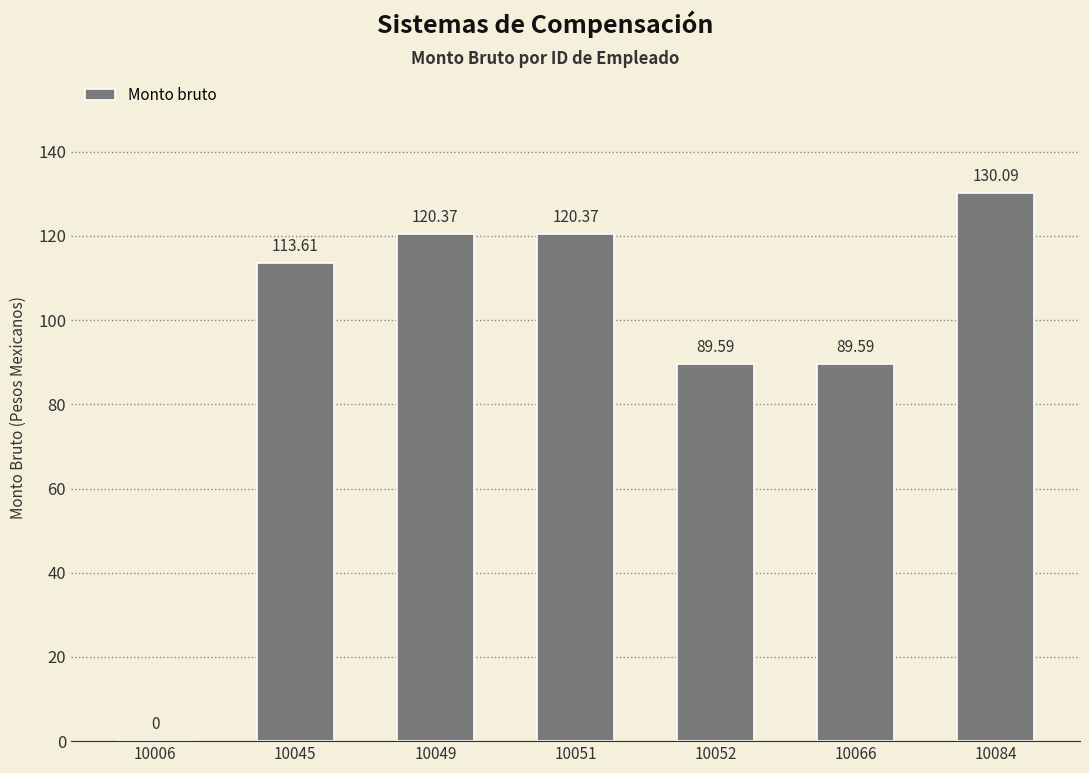

Between 10084 and 10006, which is larger?

10084